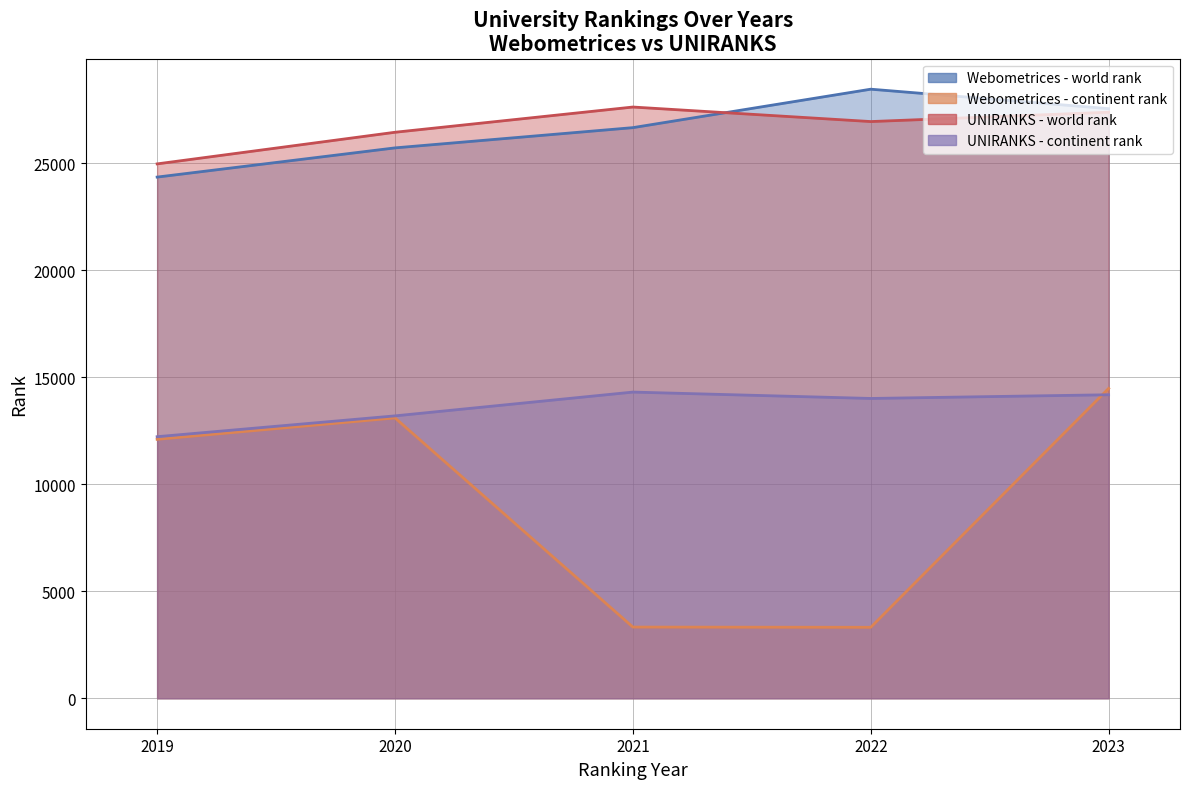

Does the chart have visible grid lines?

Yes